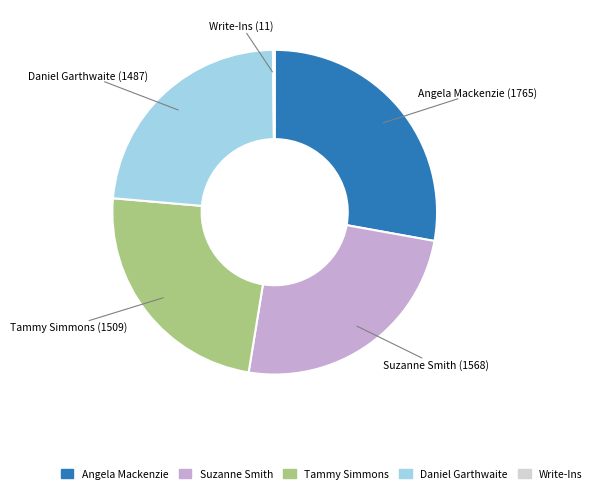

Is the sum of Tammy Simmons and Angela Mackenzie greater than half?

Yes